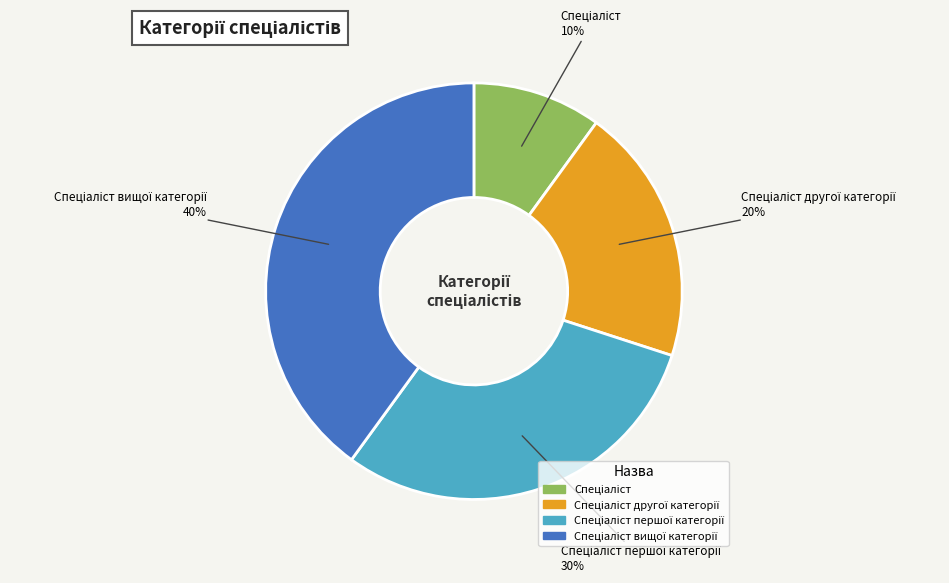

Is there any slice that represents more than half of the pie?

No